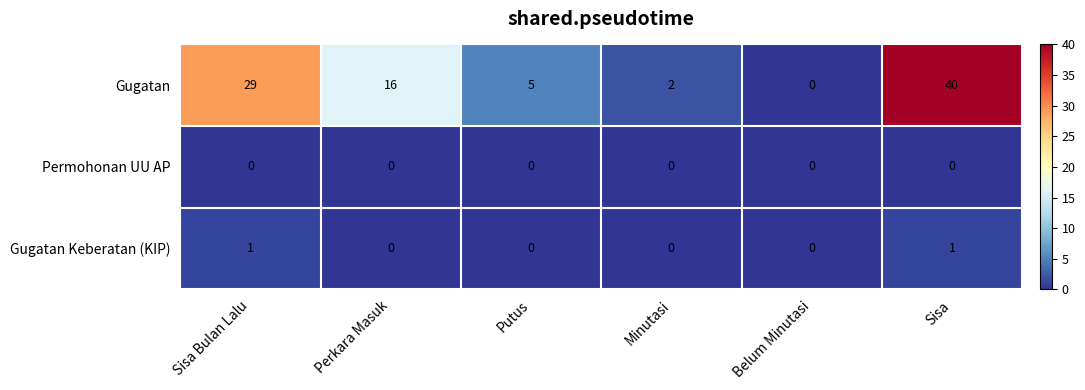

Which series has the largest total across all categories?

Gugatan